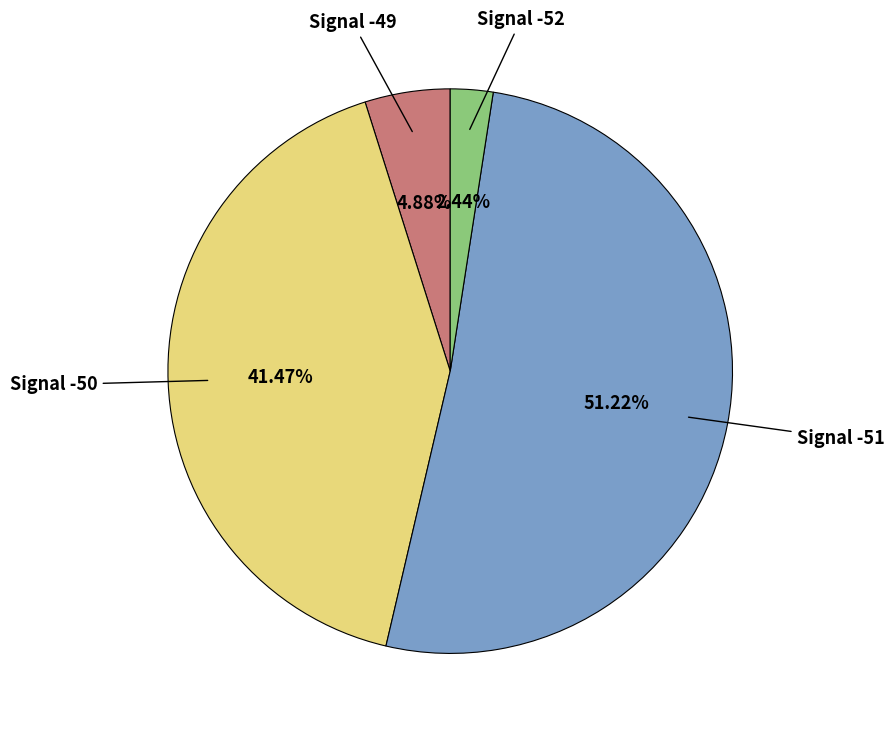

Is there a majority slice in this chart?

Yes